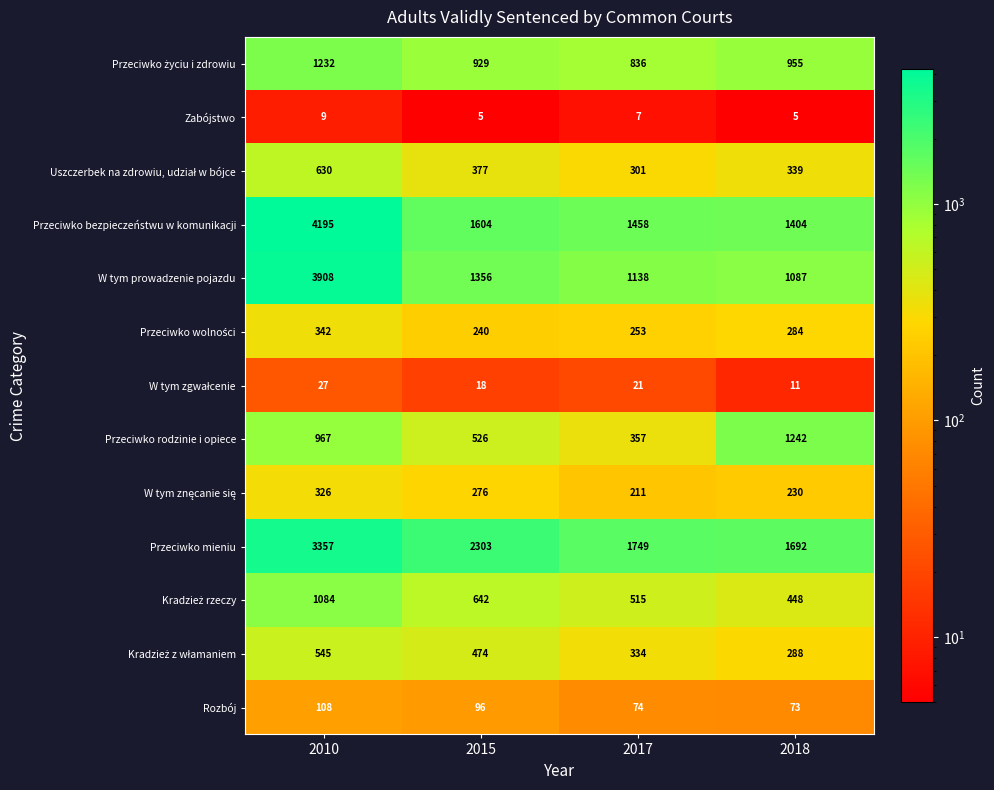

What is the average value of the Rozbój series?

88